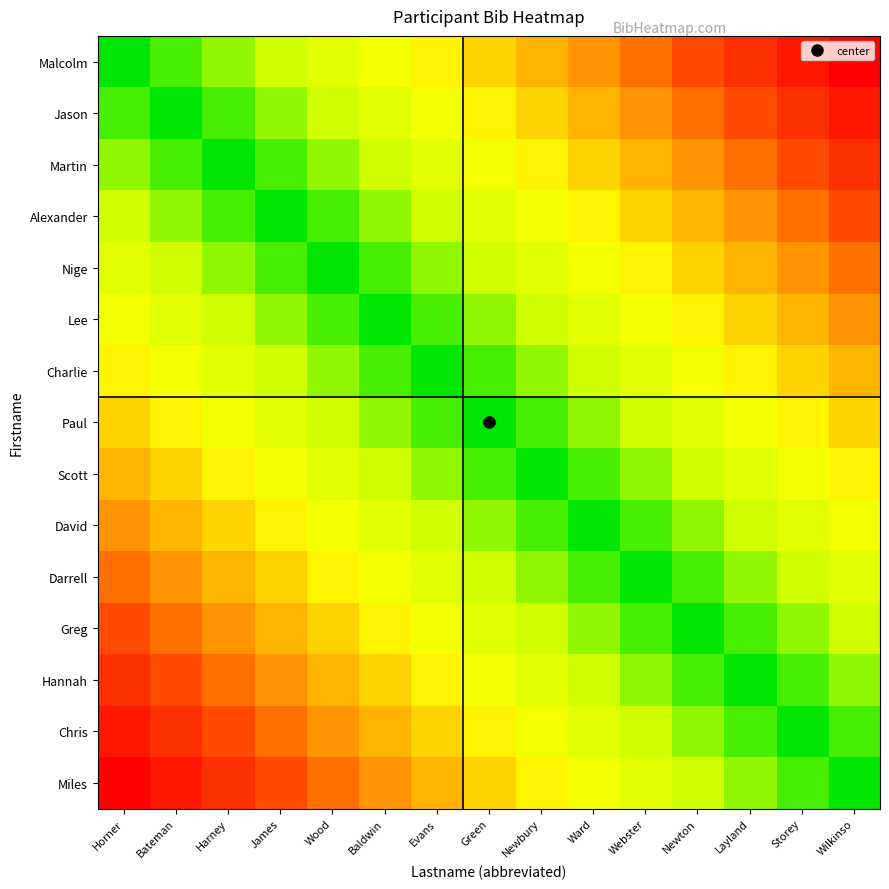

At which category is the sum across all series the highest?

Horner